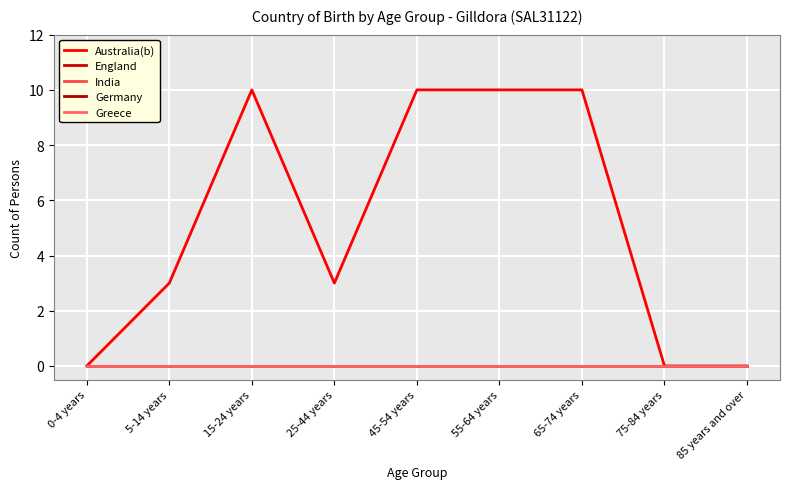

At which label is England closest to 0?

0-4 years